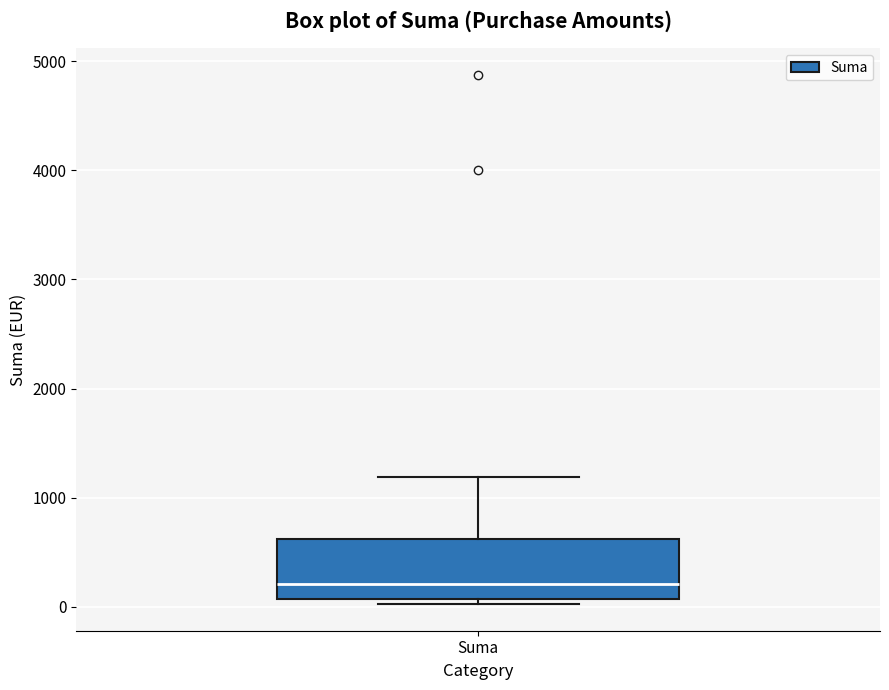

Transcribe this box plot: give where the median line is, the range the box spans, and where the two whiskers end, as read against the y-axis. The values are not printed on the chart, so give them approximately, as read against the axis.

median 200, box 100 to 600, whiskers 0 to 1200